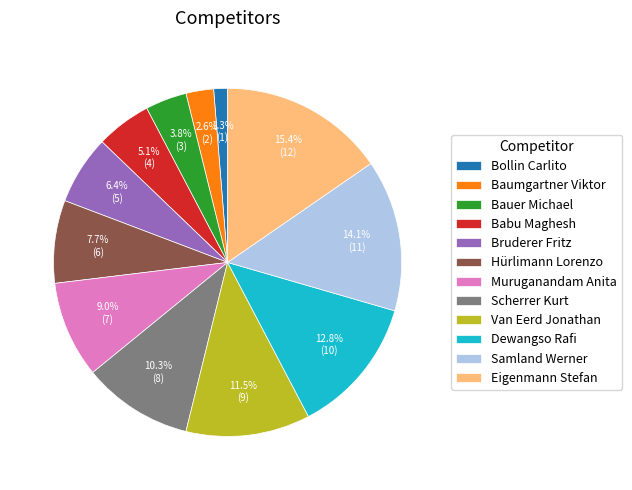

The Dewangso Rafi slice represents 13% of the pie. True or false?

True